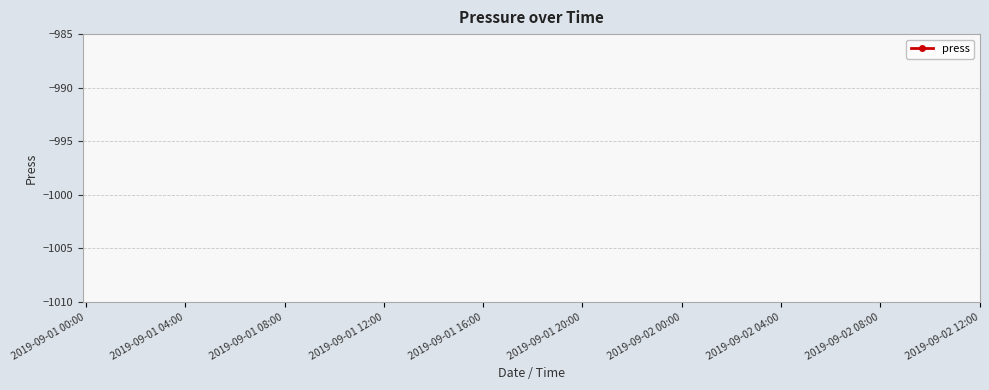

Does the chart have visible grid lines?

Yes